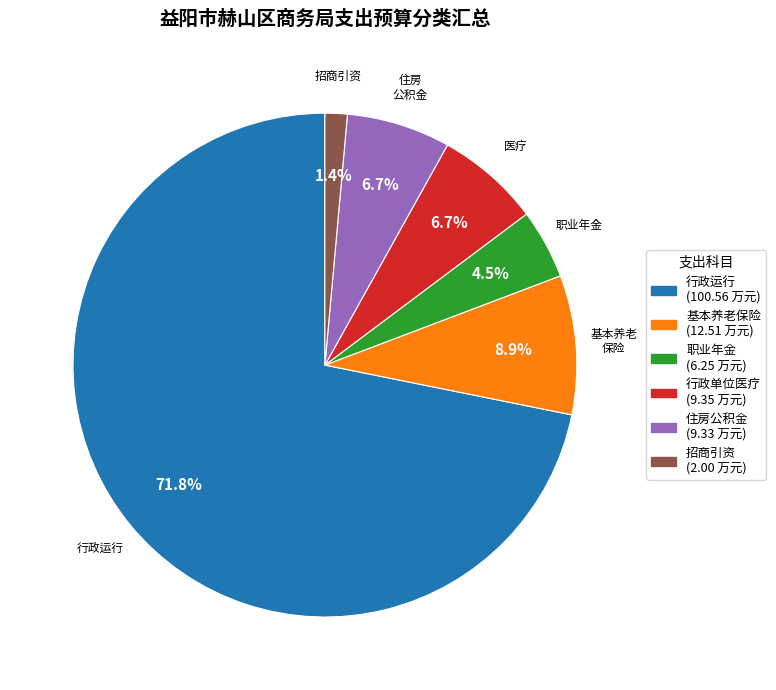

Is there a majority slice in this chart?

Yes